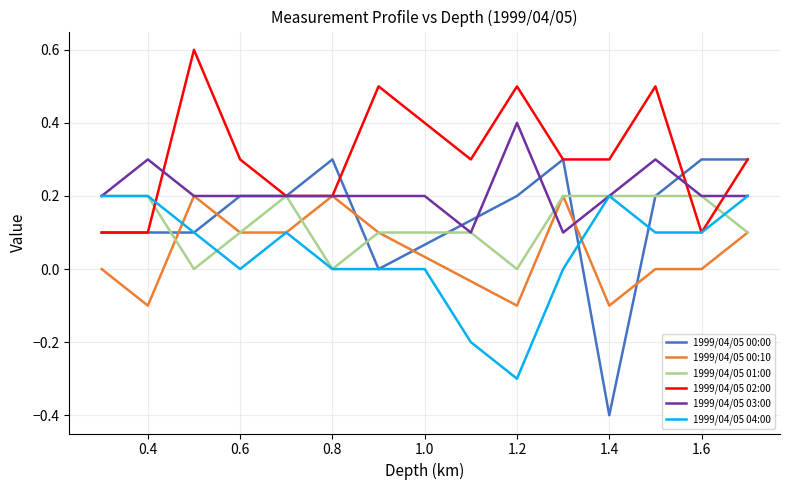

What is the label of the 20th point from the right?

00:00